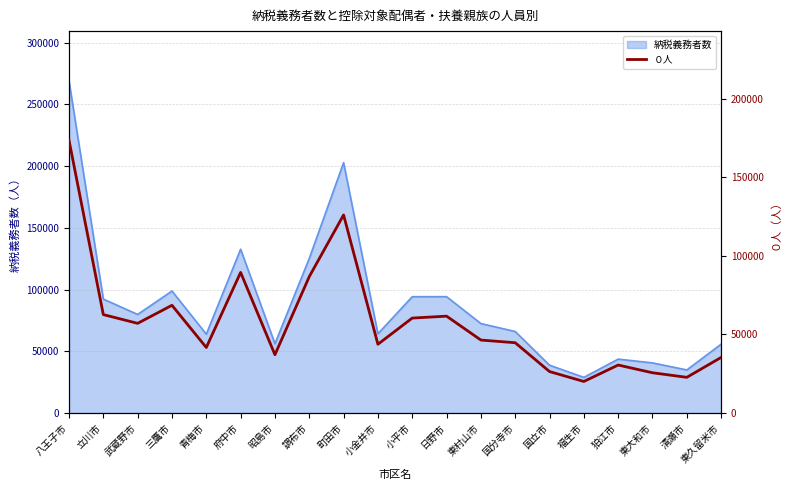

Reading right to left, transcribe all the data shown in this chart.

35379	22713	25618	30536	20077	26382	44728	46433	61642	60415	43751	126041	86787	37100	89480	41698	68550	57064	62637	173588